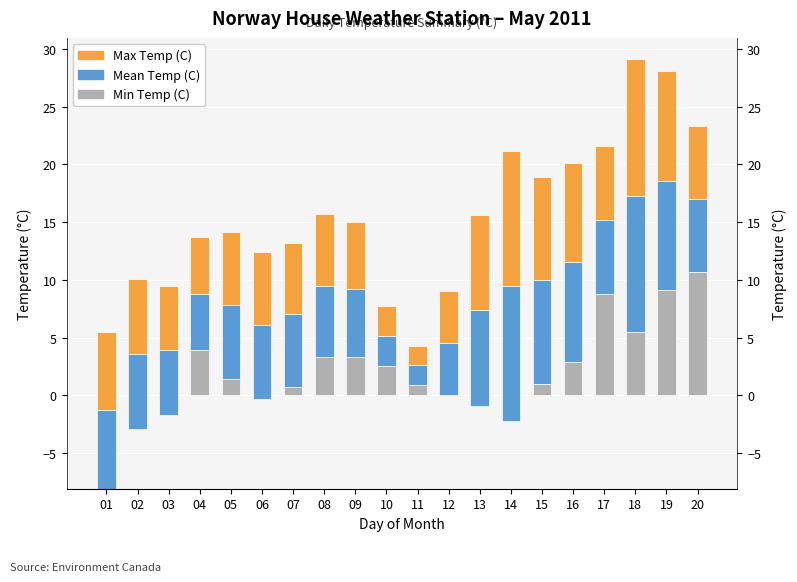

At which label does Mean Temp (C) first exceed 6?

01